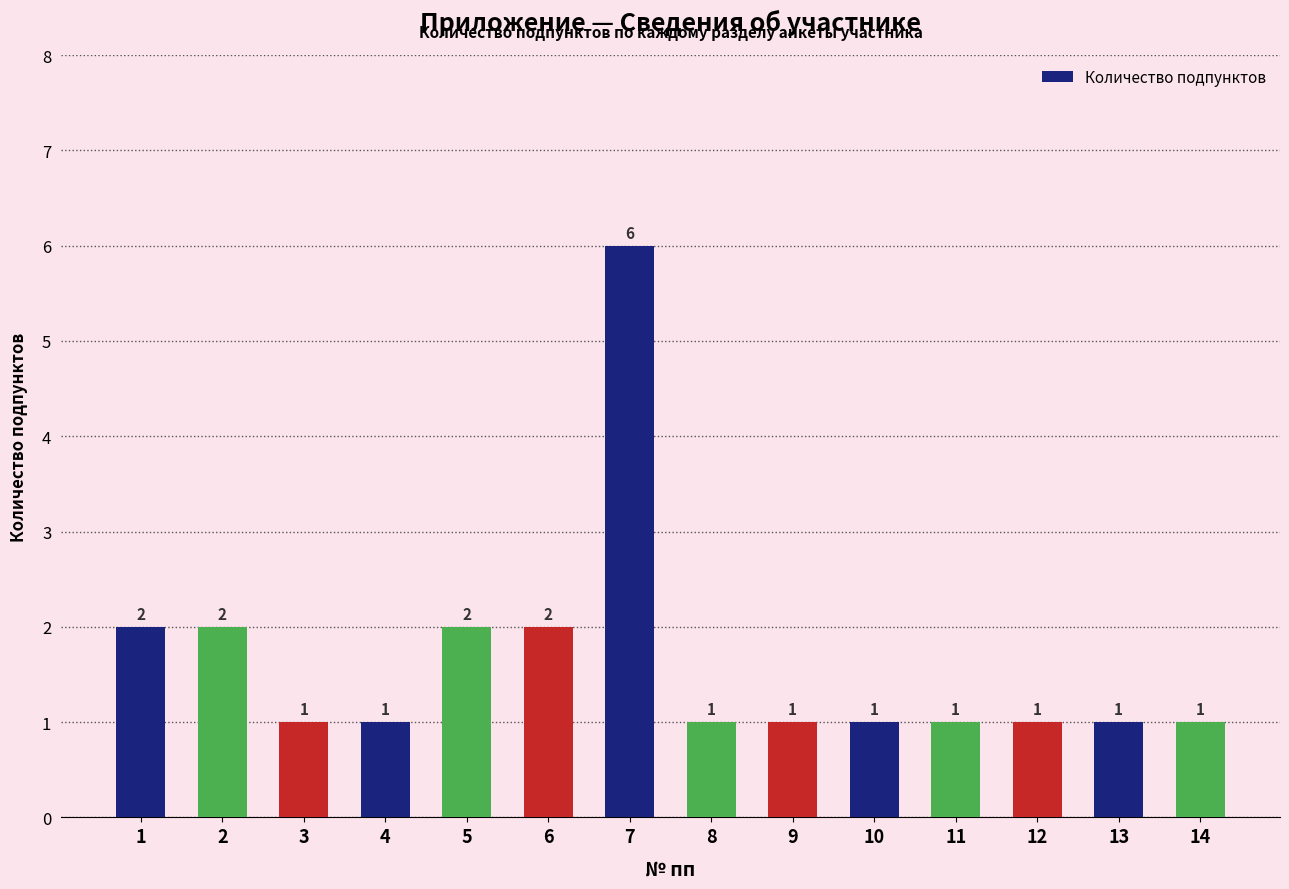

Approximately how many times larger is the value at 4 compared to 2?

0.5